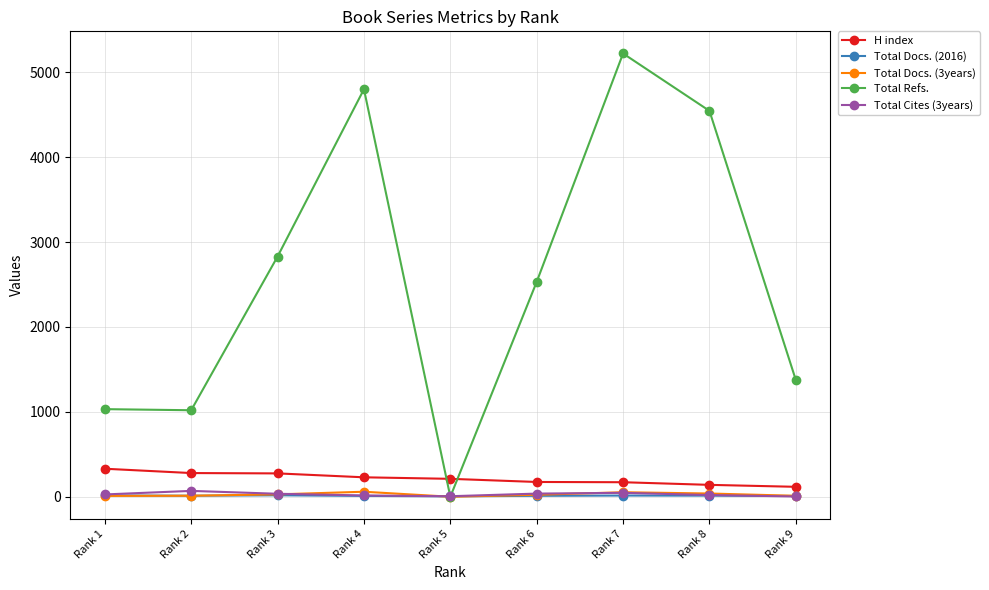

Where is the first local maximum for Total Refs.?

Rank 4